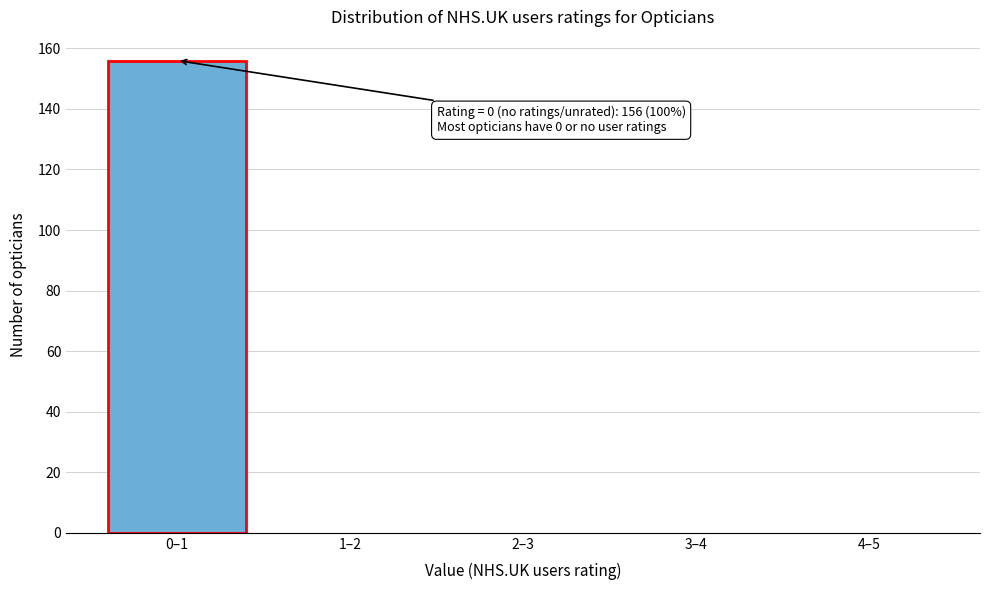

Reading left to right, what are all the values shown in this chart?

0–1=156	1–2=0	2–3=0	3–4=0	4–5=0